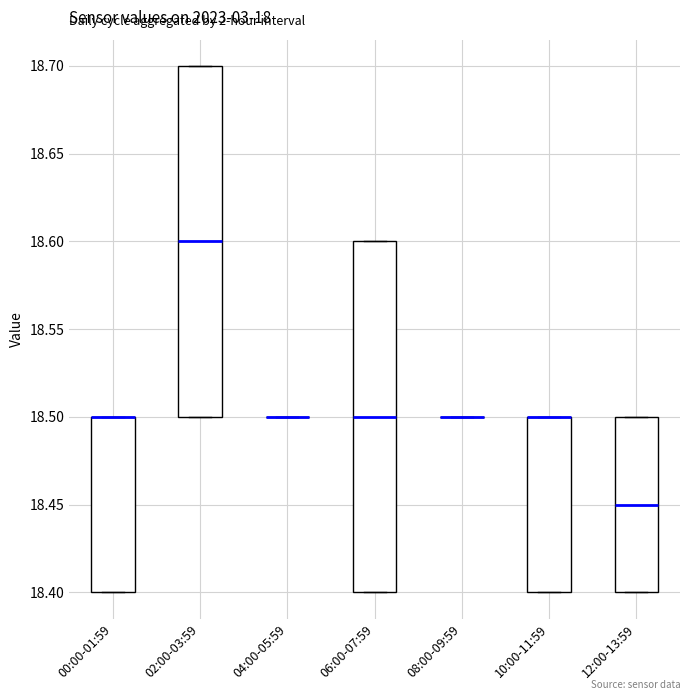

Where is the upper edge of the box for 10:00-11:59 on the y-axis? The values are not printed on the chart, so give them approximately, as read against the axis.

18.50